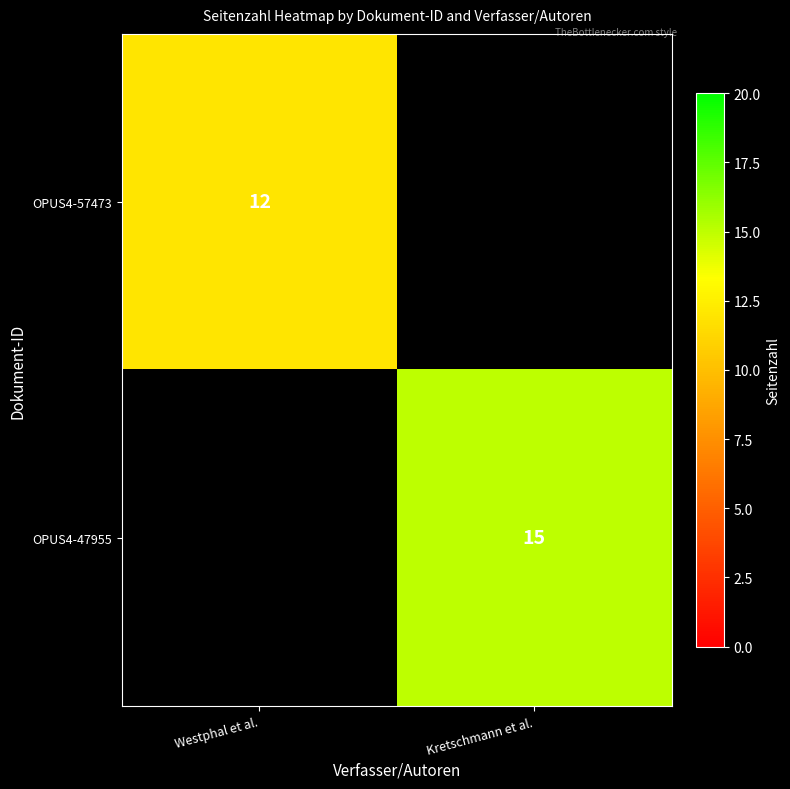

True or false: OPUS4-47955 has a value of 15 at Kretschmann et al..

True